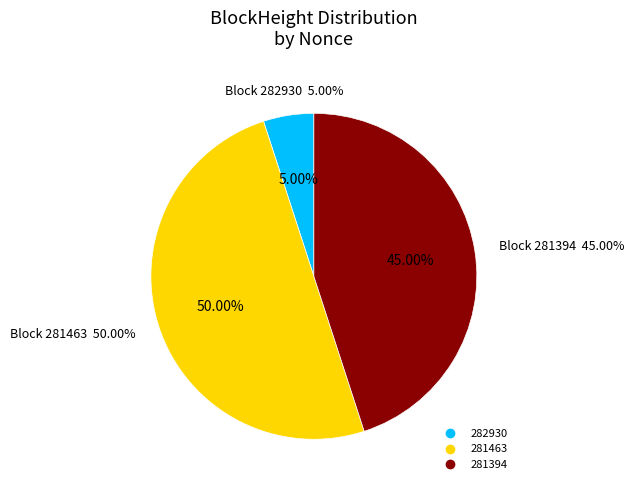

Which slice is the largest?

281463